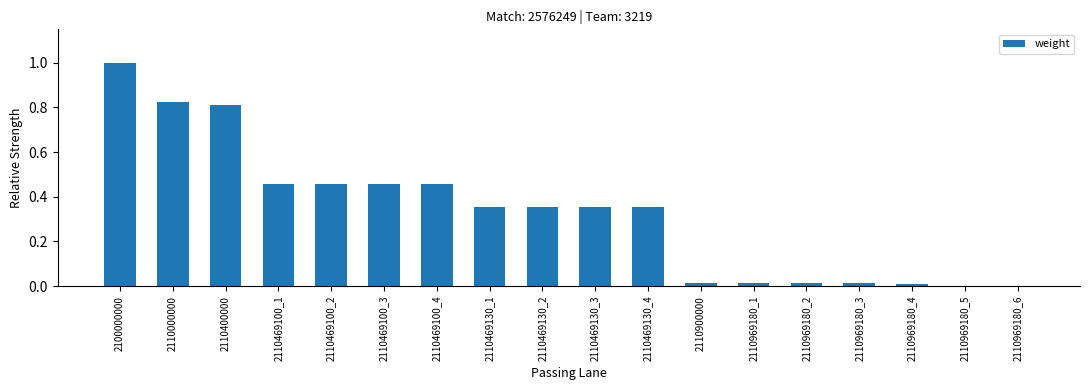

Are the bars grouped side by side (vs. stacked)?

No